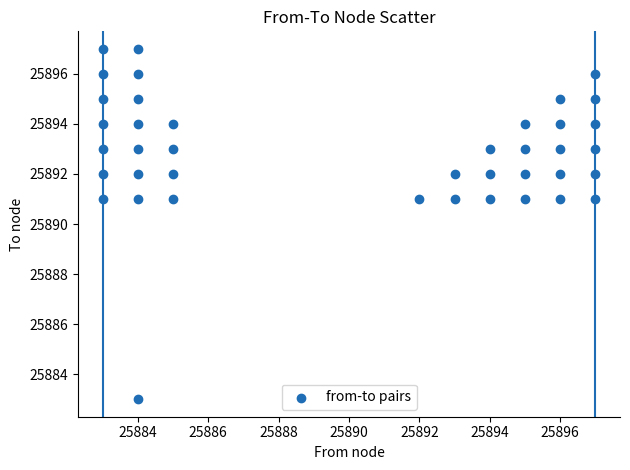

What is the range of X values (max minus min)?

14